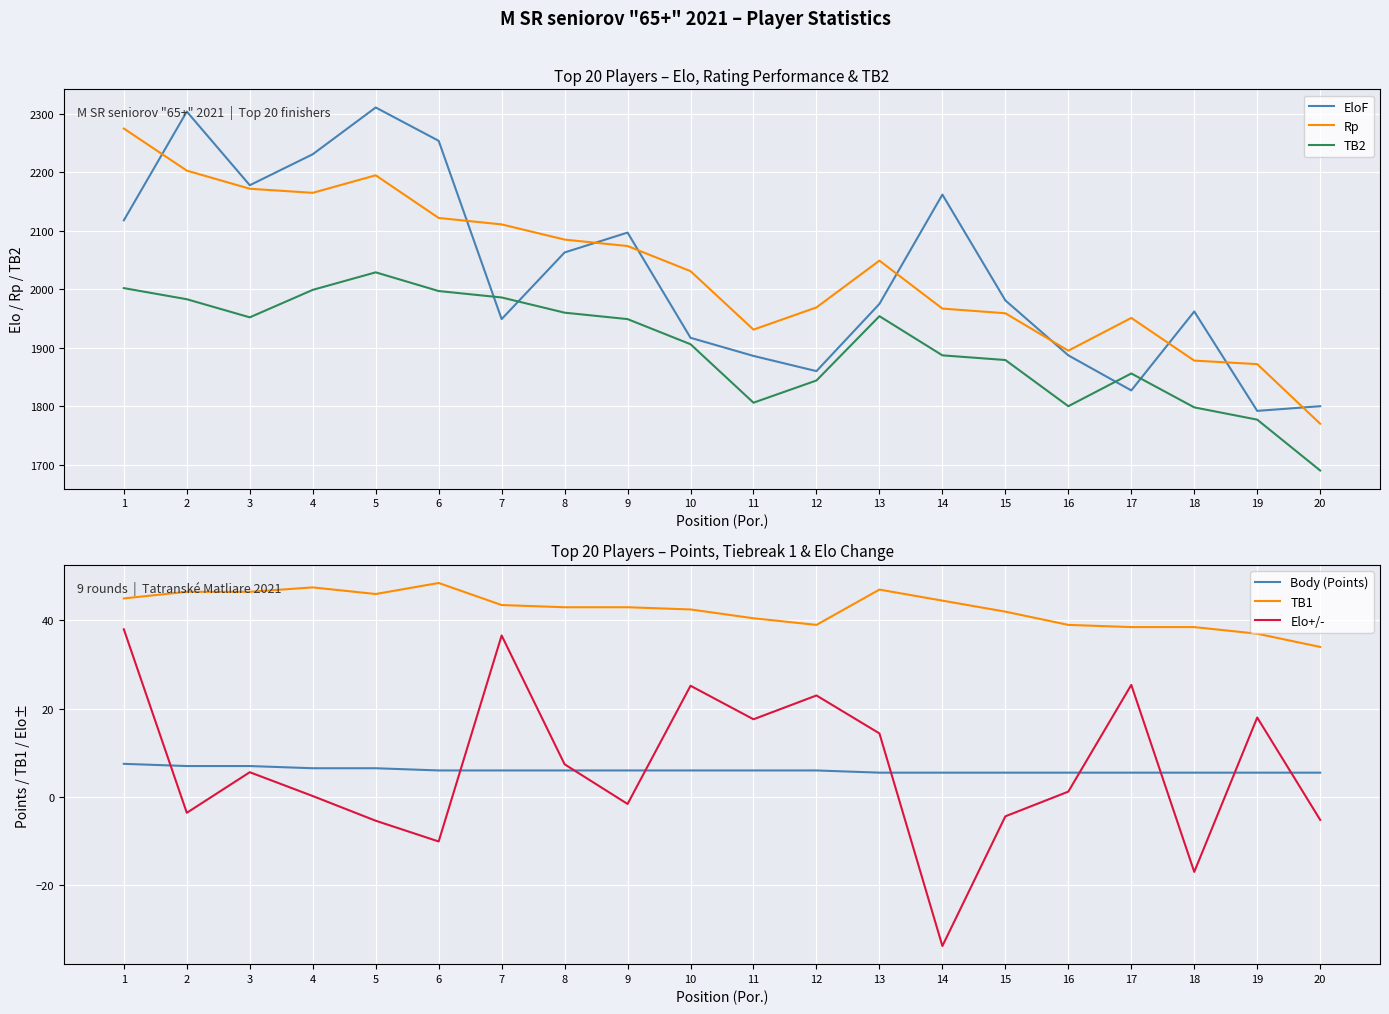

The Rp series shows 499.9 at 13. True or false?

False